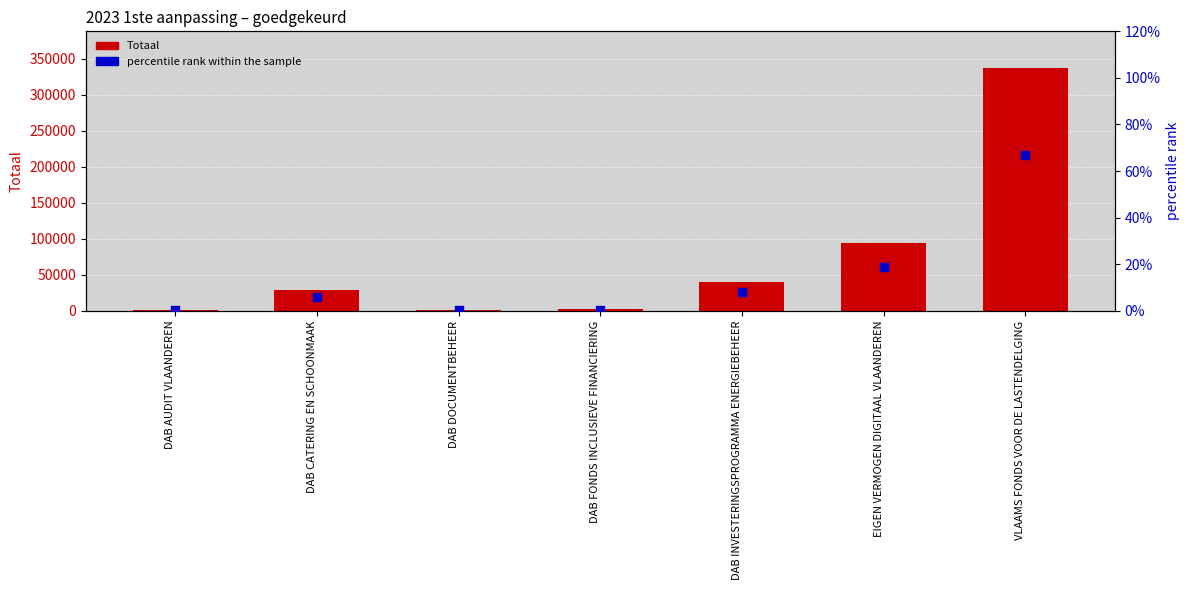

Which series contains the highest Y value?

Totaal